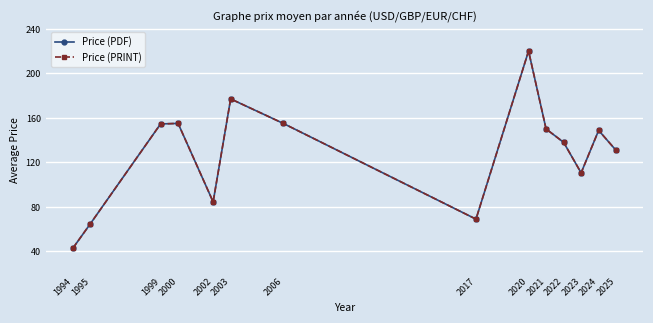

Does the chart have visible grid lines?

Yes